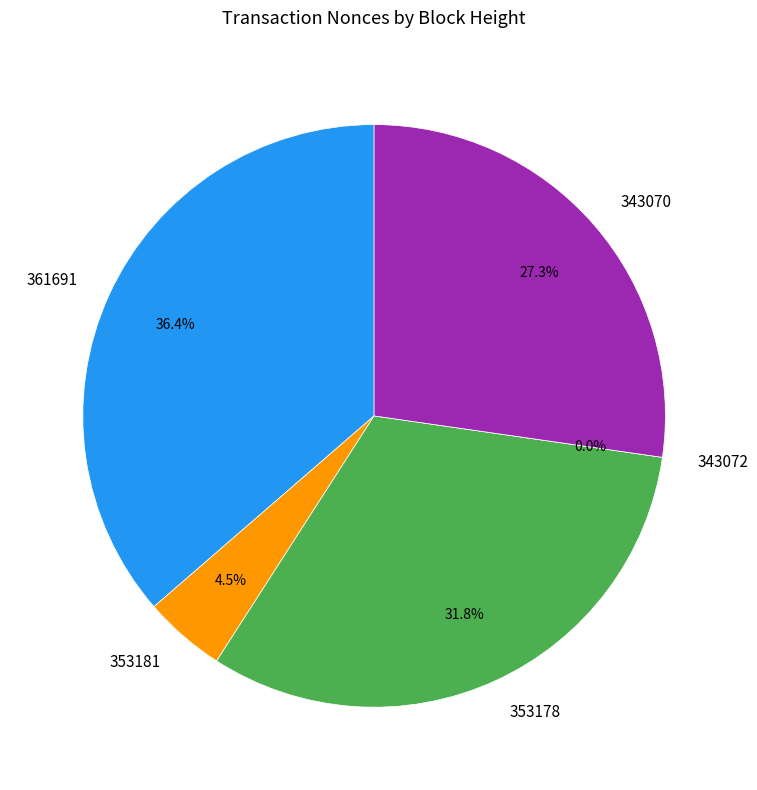

Does 343070 account for over 50% of the chart?

No